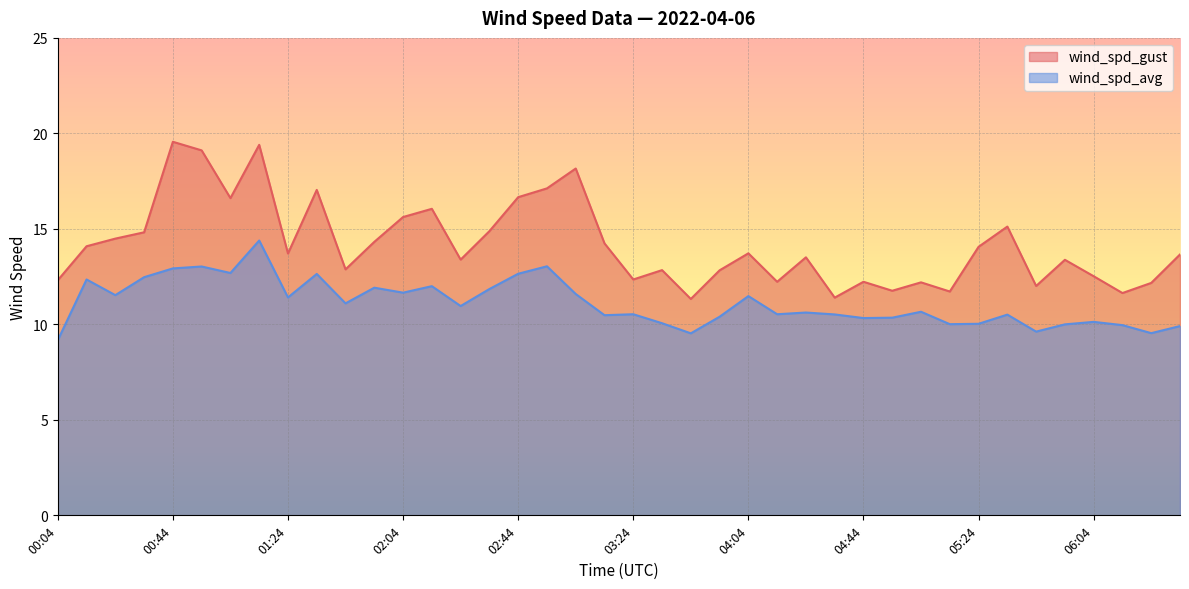

Which series has the largest total across all categories?

wind_spd_gust